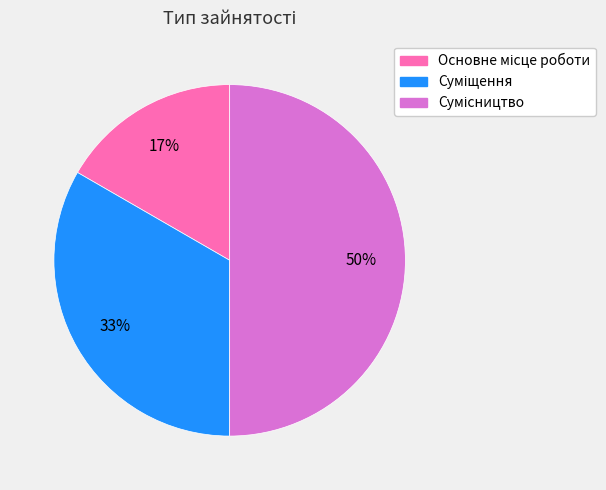

To the nearest percent, what is the difference between the largest and smallest slice percentages?

33%